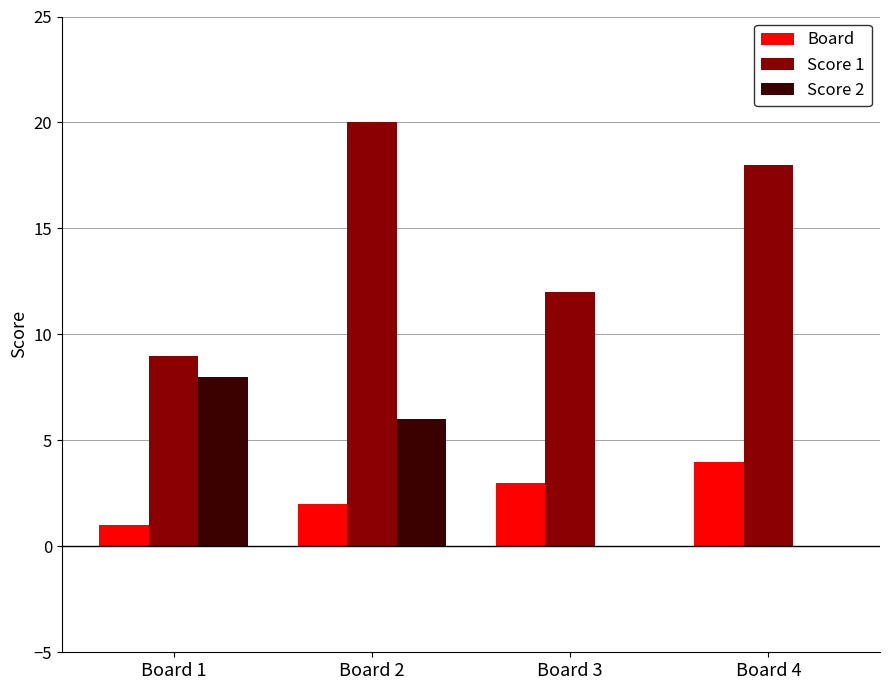

Is the value of Score 2 at Board 4 greater than the value of Score 1 at Board 2?

No